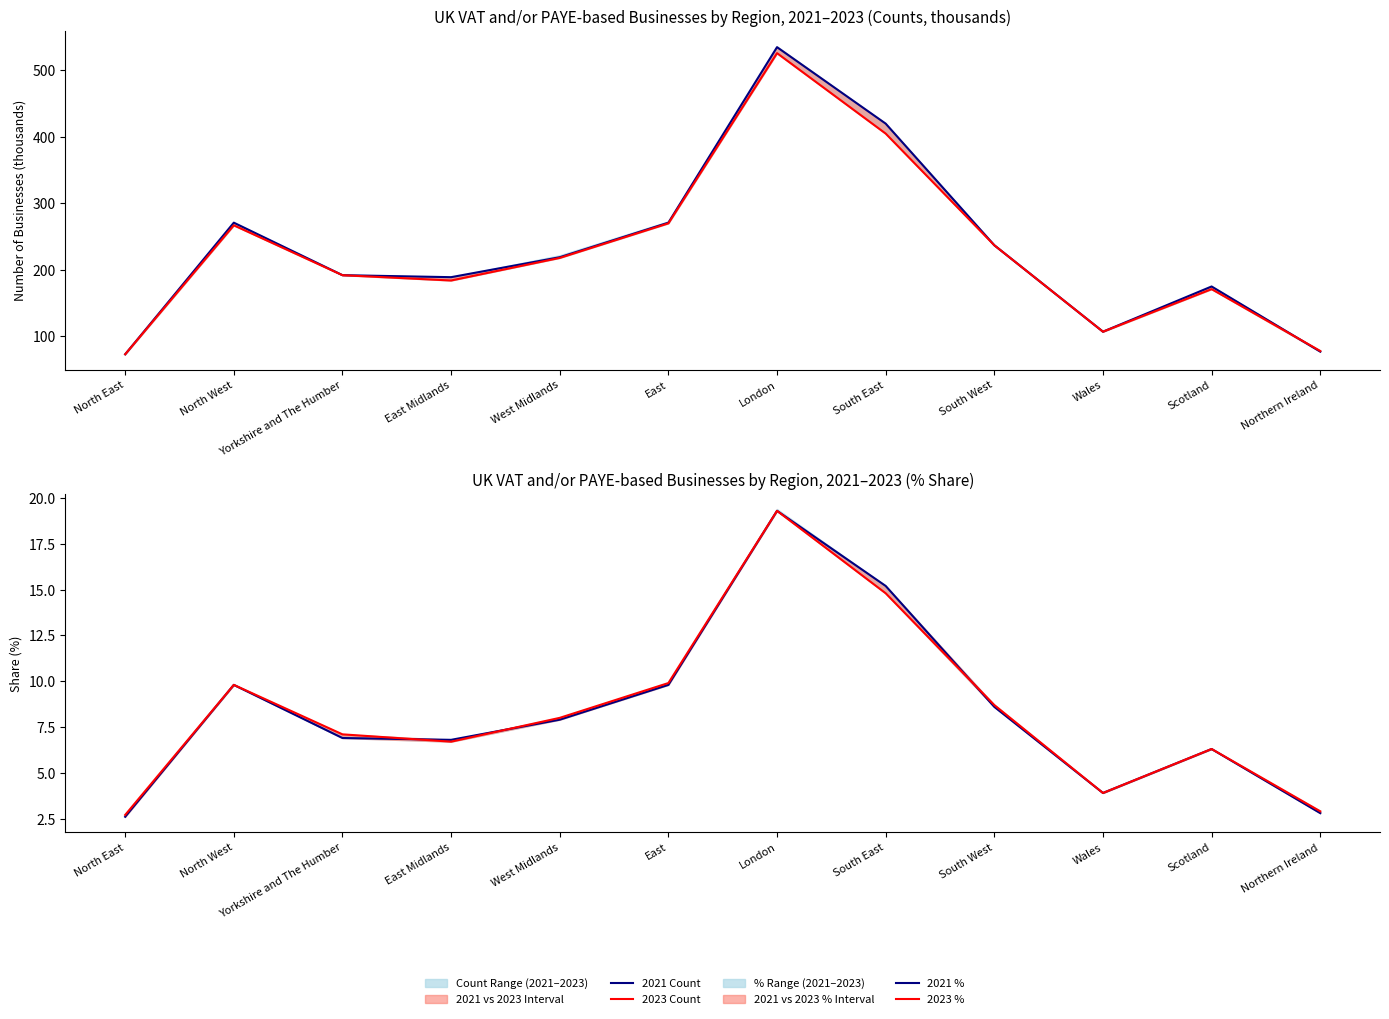

In 2023 Count, how many points are lower than both neighbors (excluding endpoints)?

2